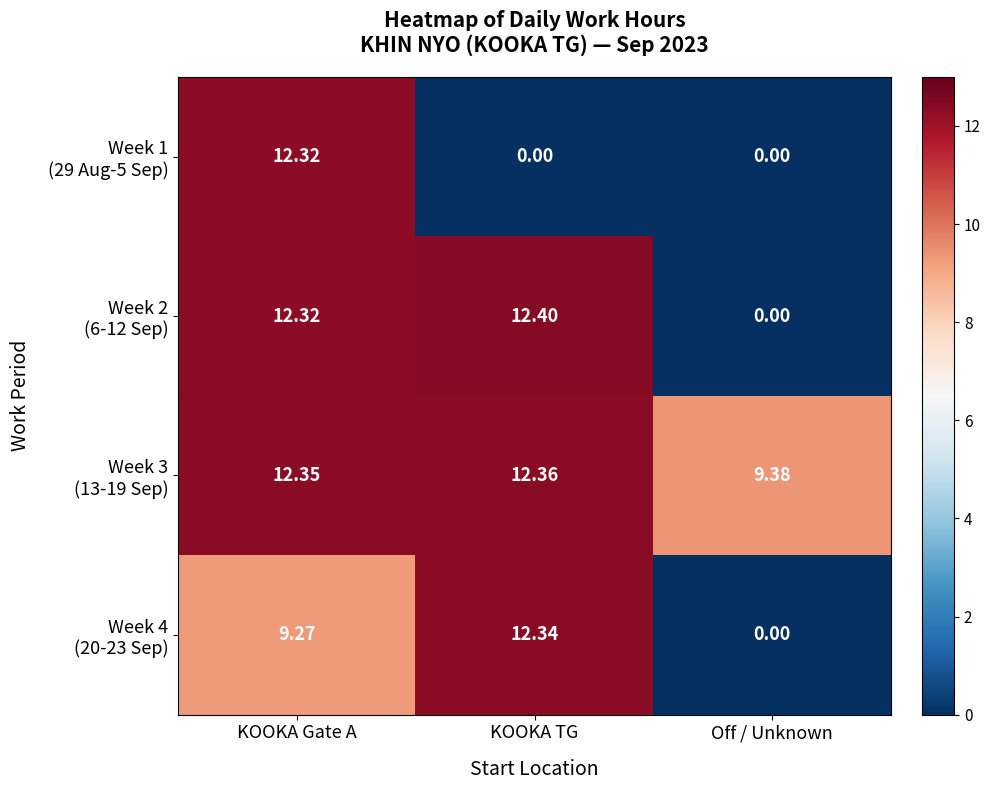

At which category does the chart reach its peak across all series?

KOOKA TG